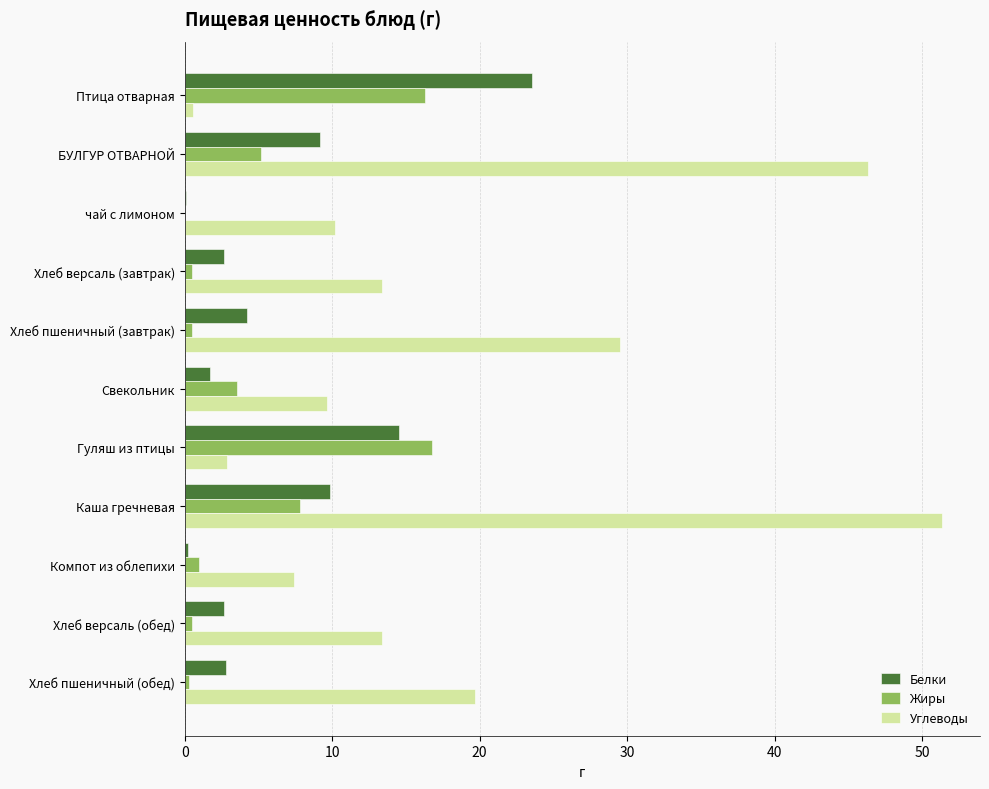

What is the sum of all Жиры values?

52.3